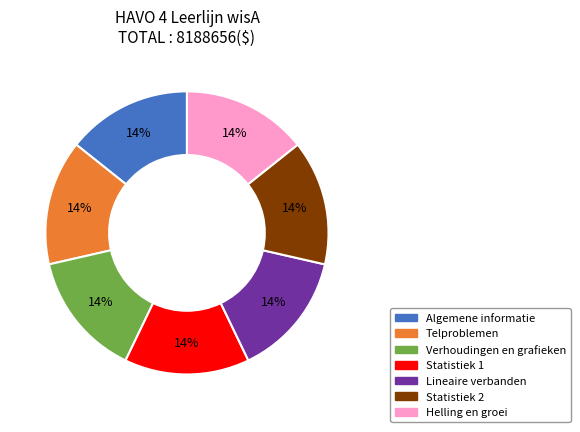

Does any single category account for the majority?

No